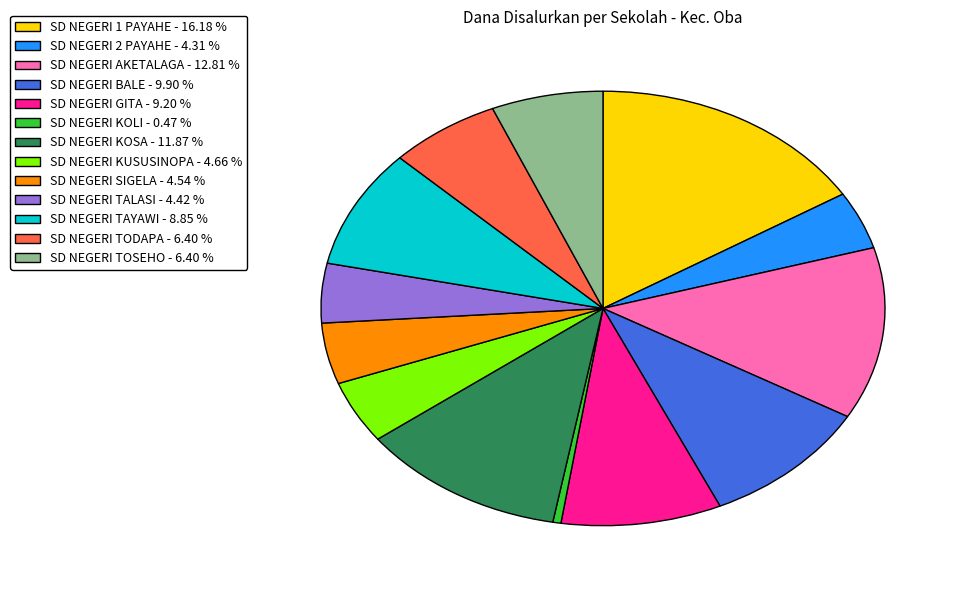

Between SD NEGERI GITA - 9.20 % and SD NEGERI TODAPA - 6.40 %, which is larger?

SD NEGERI GITA - 9.20 %